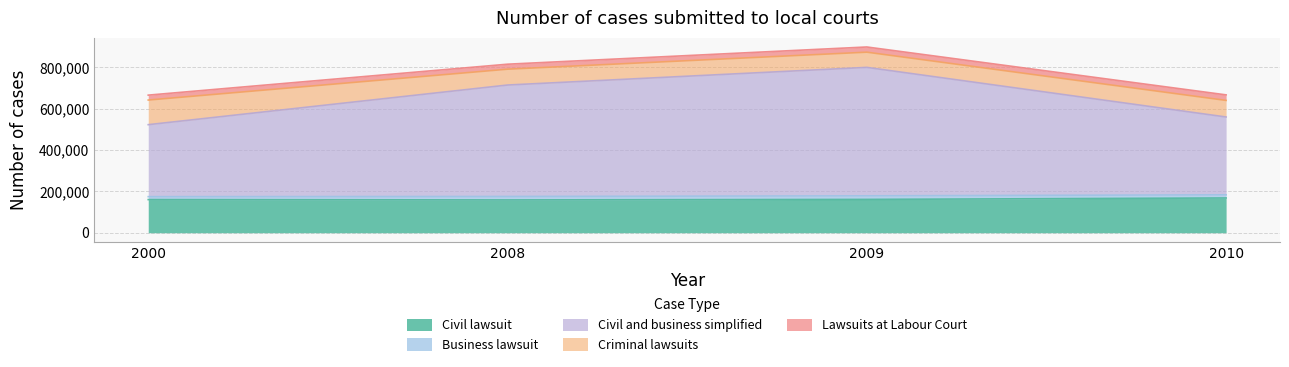

How many interior local valleys does the Civil lawsuit series have?

1